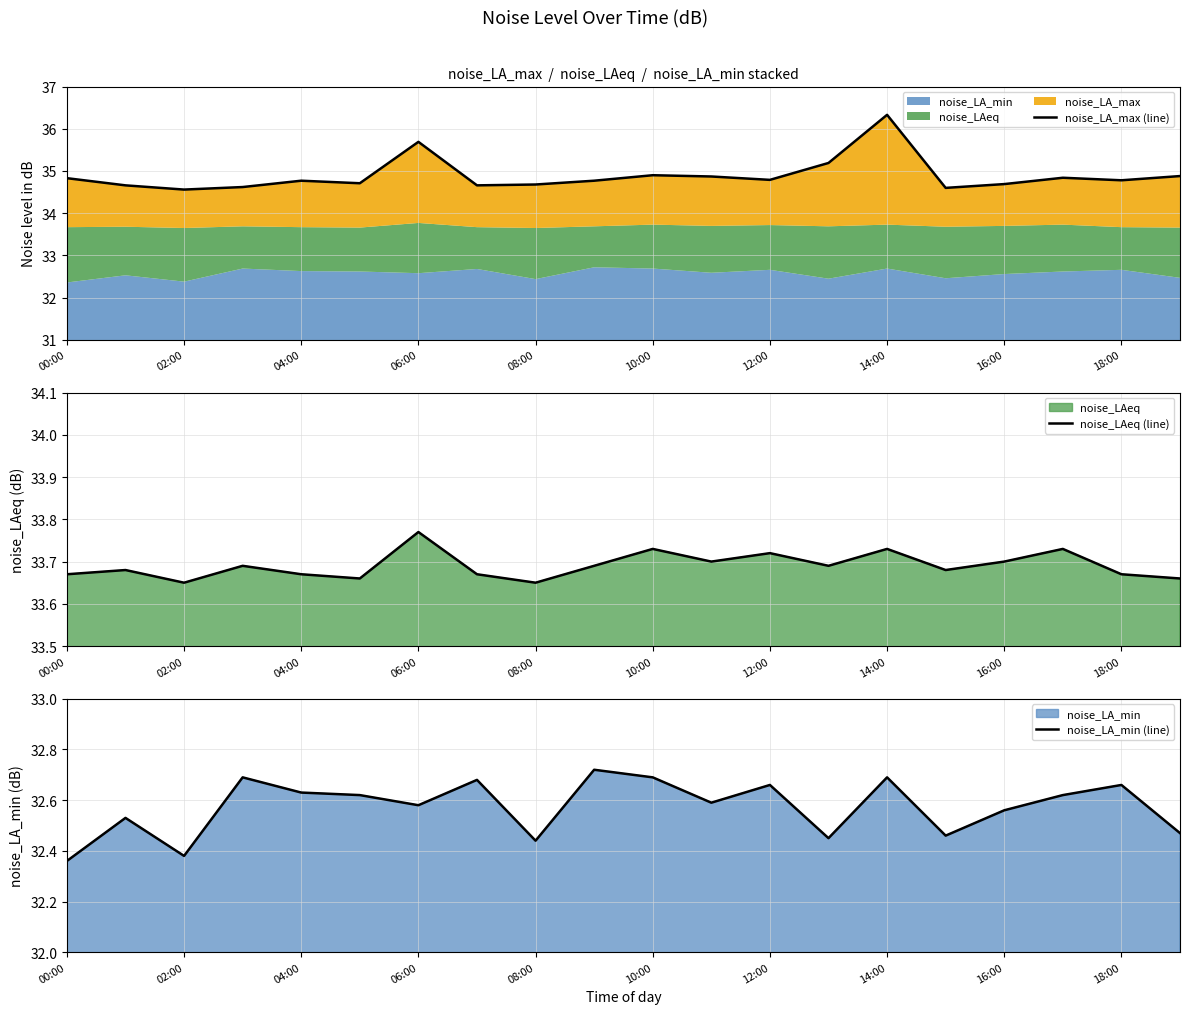

Reading right to left, transcribe all the data shown in this chart.

noise_LA_max (line): 34.9	34.8	34.8	34.7	34.6	36.3	35.2	34.8	34.9	34.9	34.8	34.7	34.7	35.7	34.7	34.8	34.6	34.6	34.7	34.8
noise_LAeq (line): 33.7	33.7	33.7	33.7	33.7	33.7	33.7	33.7	33.7	33.7	33.7	33.6	33.7	33.8	33.7	33.7	33.7	33.6	33.7	33.7
noise_LA_min (line): 32.5	32.7	32.6	32.6	32.5	32.7	32.5	32.7	32.6	32.7	32.7	32.4	32.7	32.6	32.6	32.6	32.7	32.4	32.5	32.4